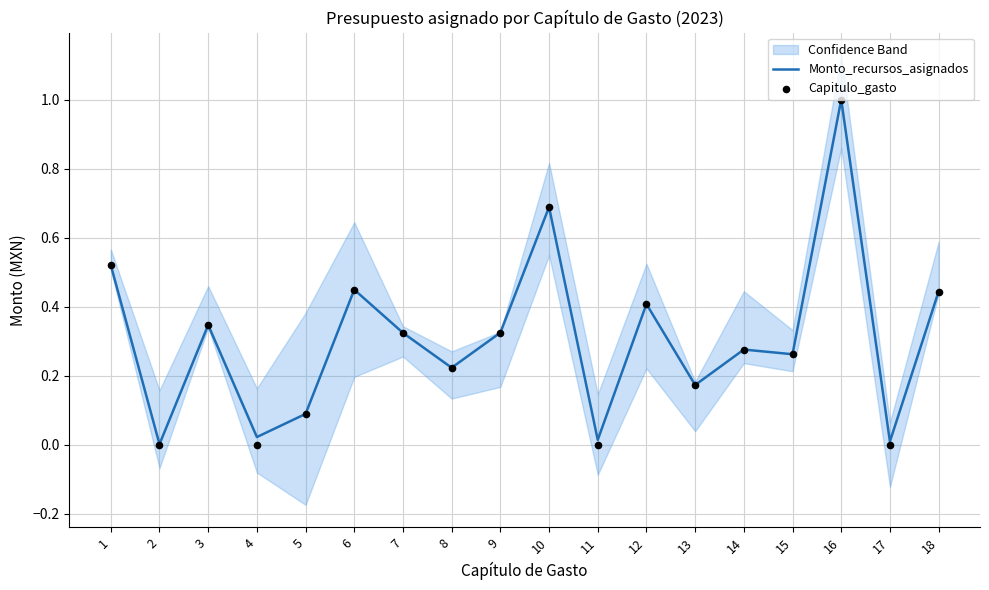

Is the value of Capitulo_gasto at 18 greater than the value of Monto_recursos_asignados at 12?

Yes